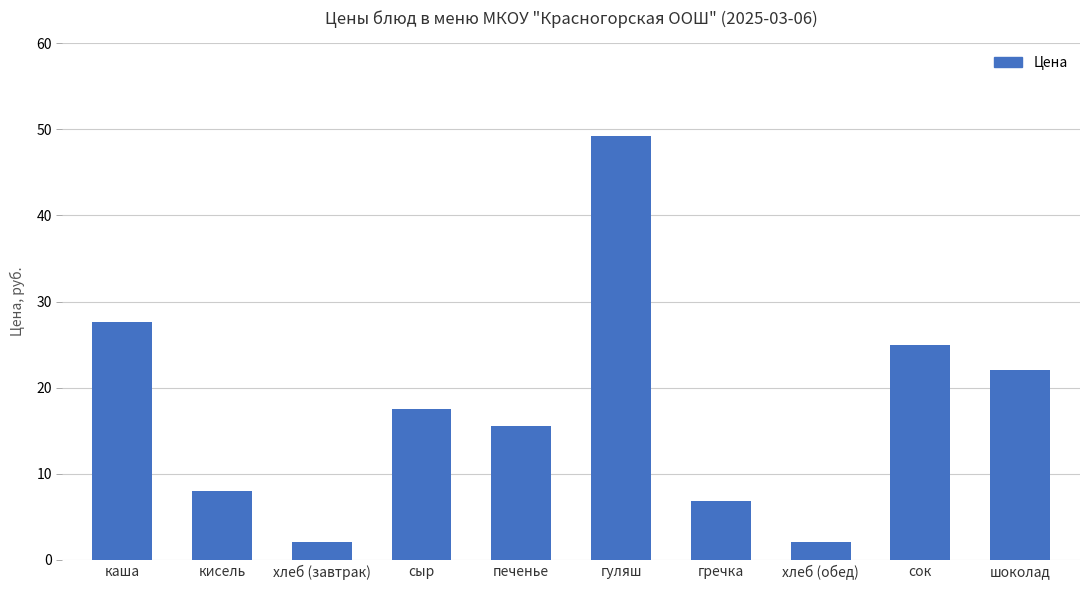

The chart shows a value of 25.0 at сок. True or false?

True